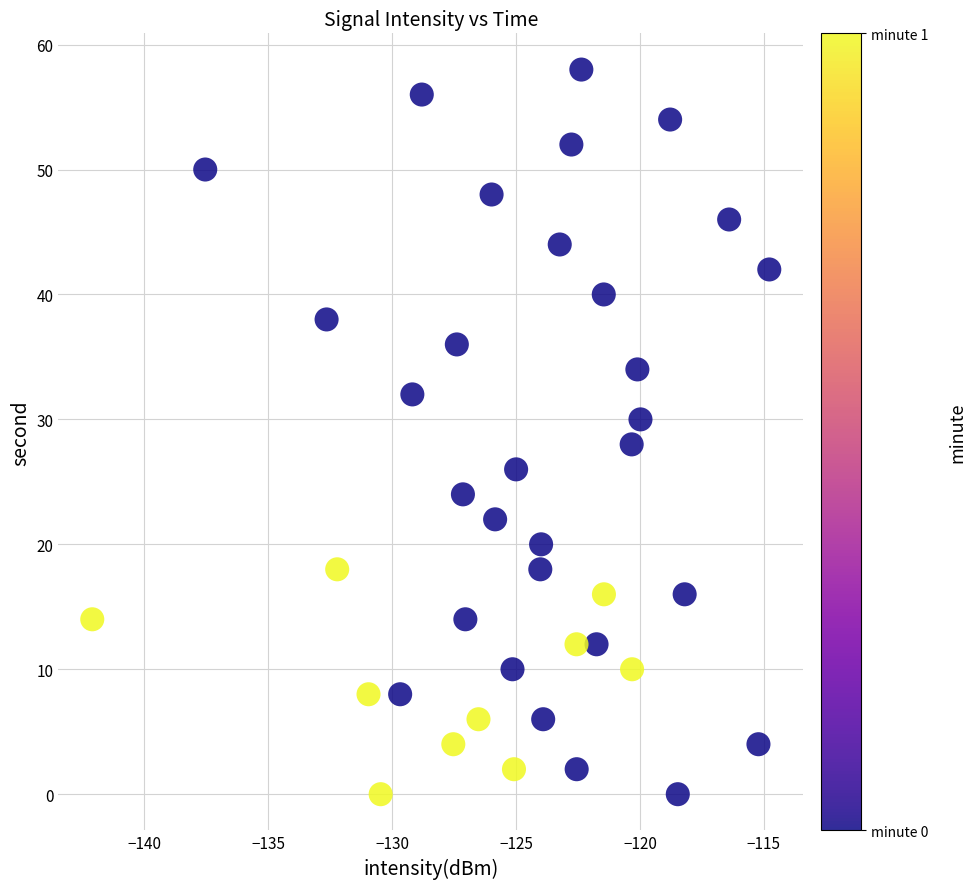

What is the range of Y values (max minus min)?

58